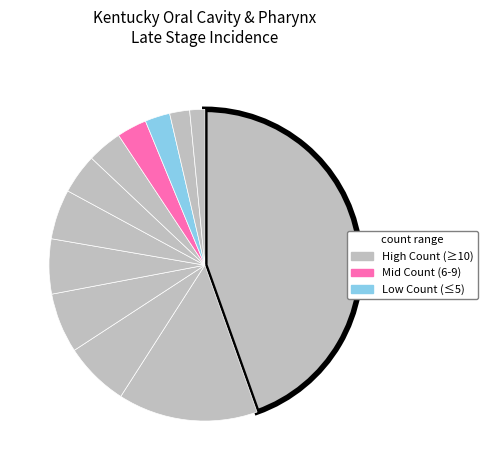

Is there a majority slice in this chart?

No